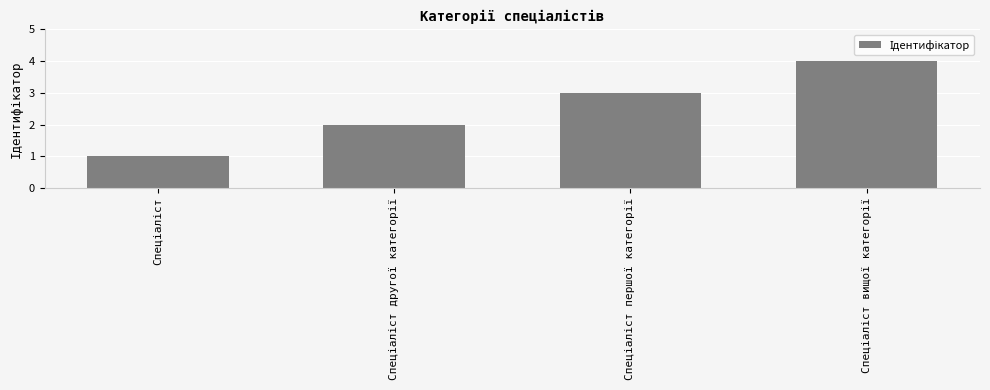

What is the sum of all values?

10